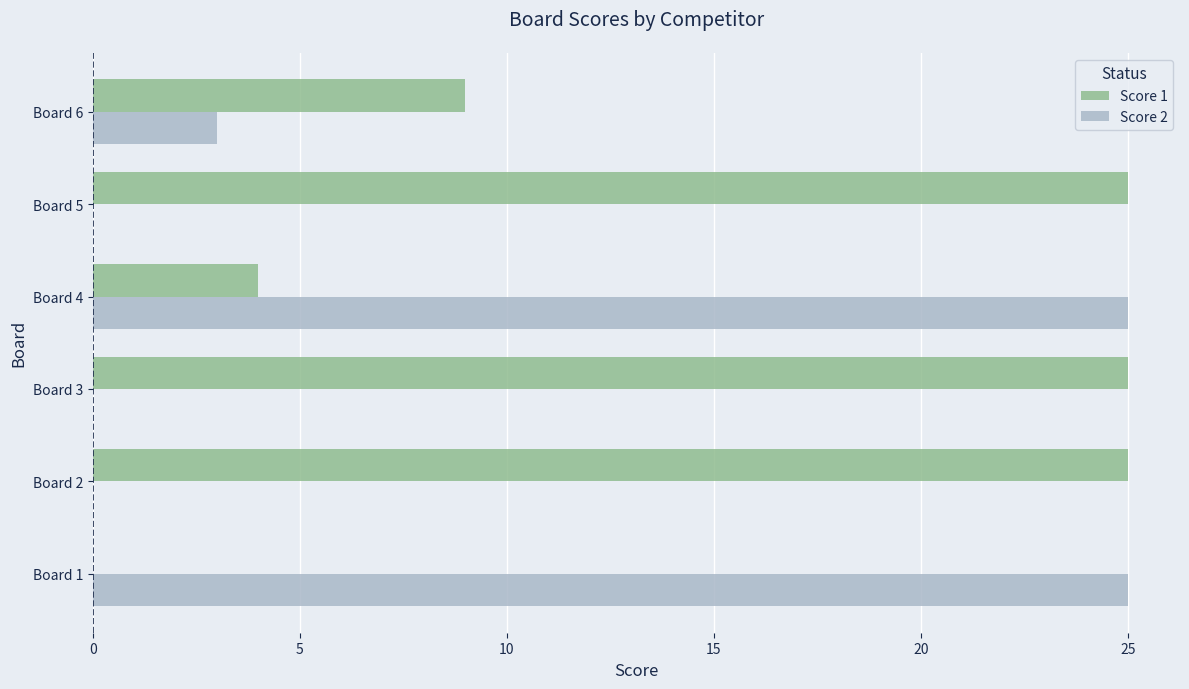

At which label is Score 1 closest to 12?

Board 6